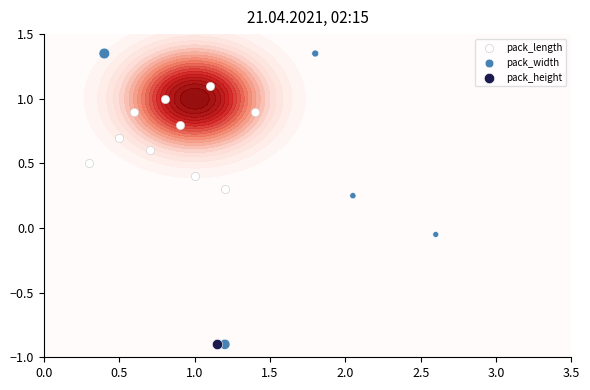

Which series has the largest range (max minus min)?

pack_width